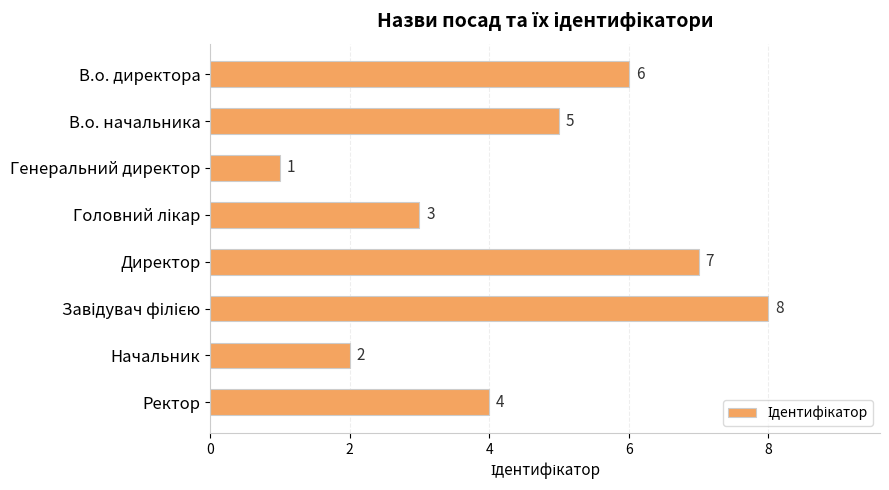

What is the difference between the maximum and minimum values?

7